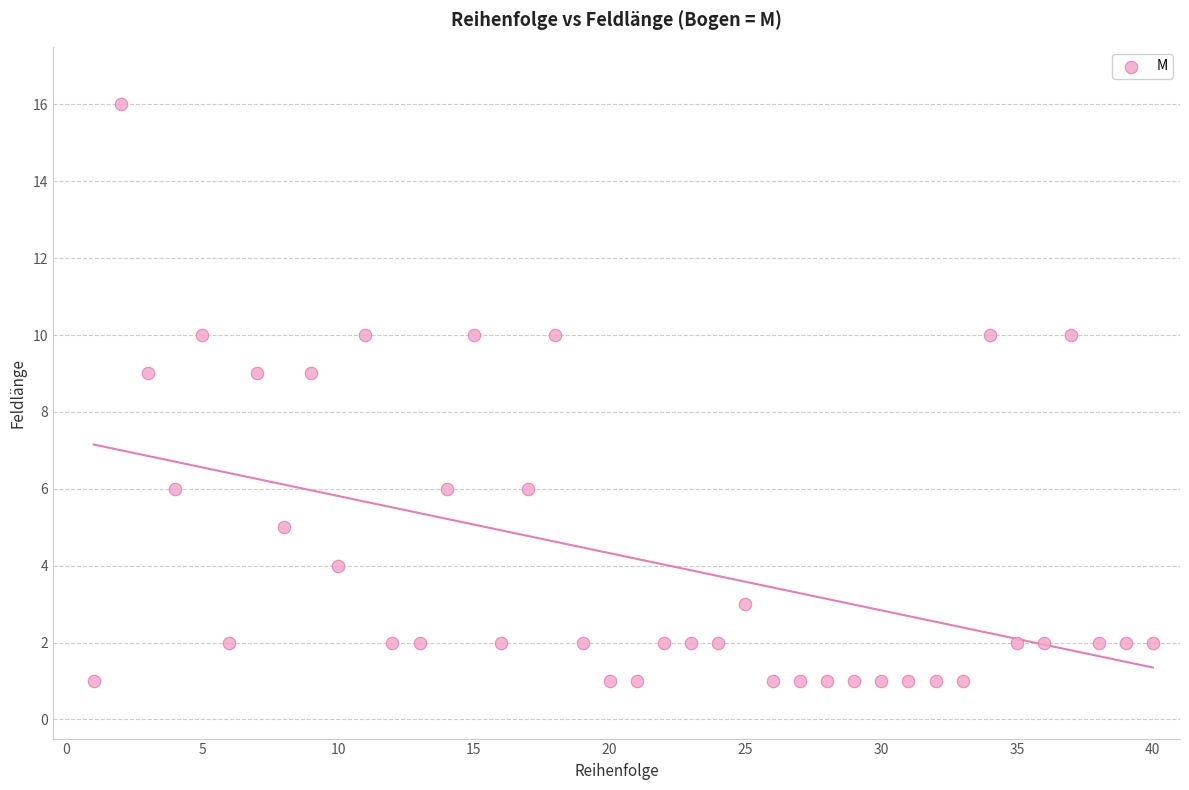

What is the range of Y values (max minus min)?

15